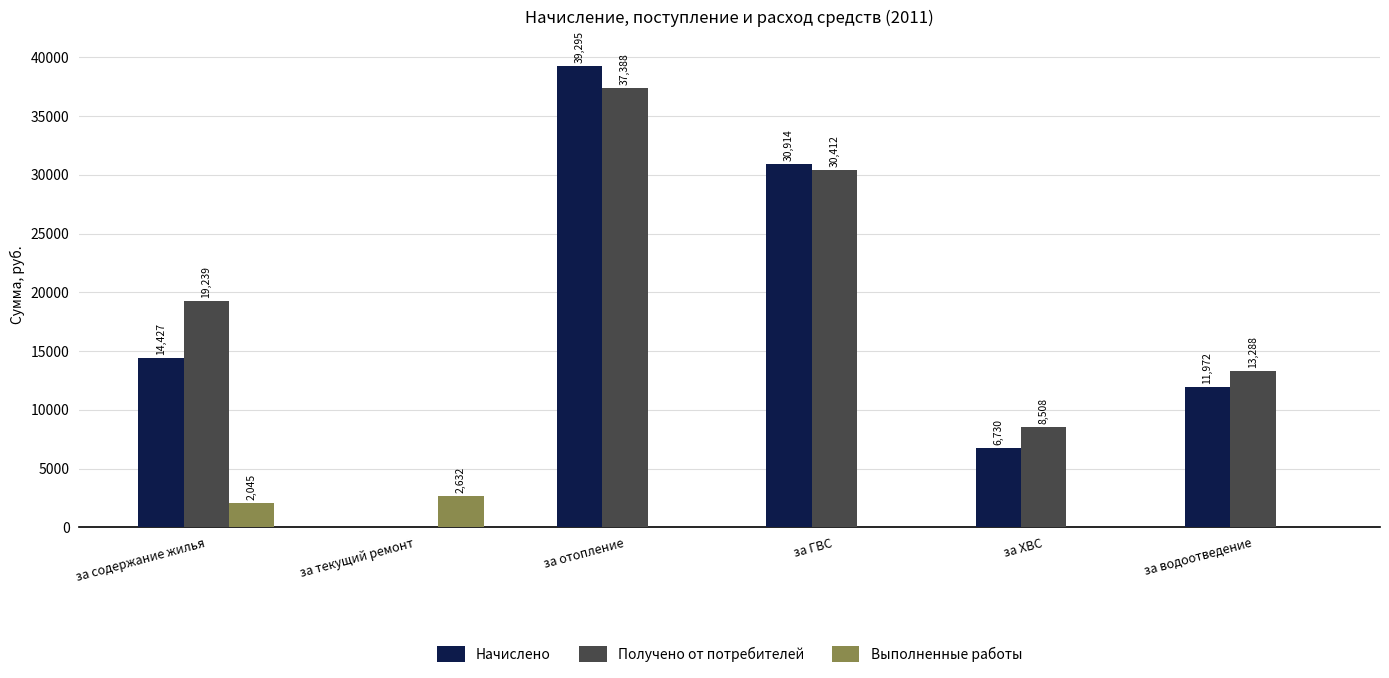

Where is Выполненные работы nearest to the value 1316?

за содержание жилья